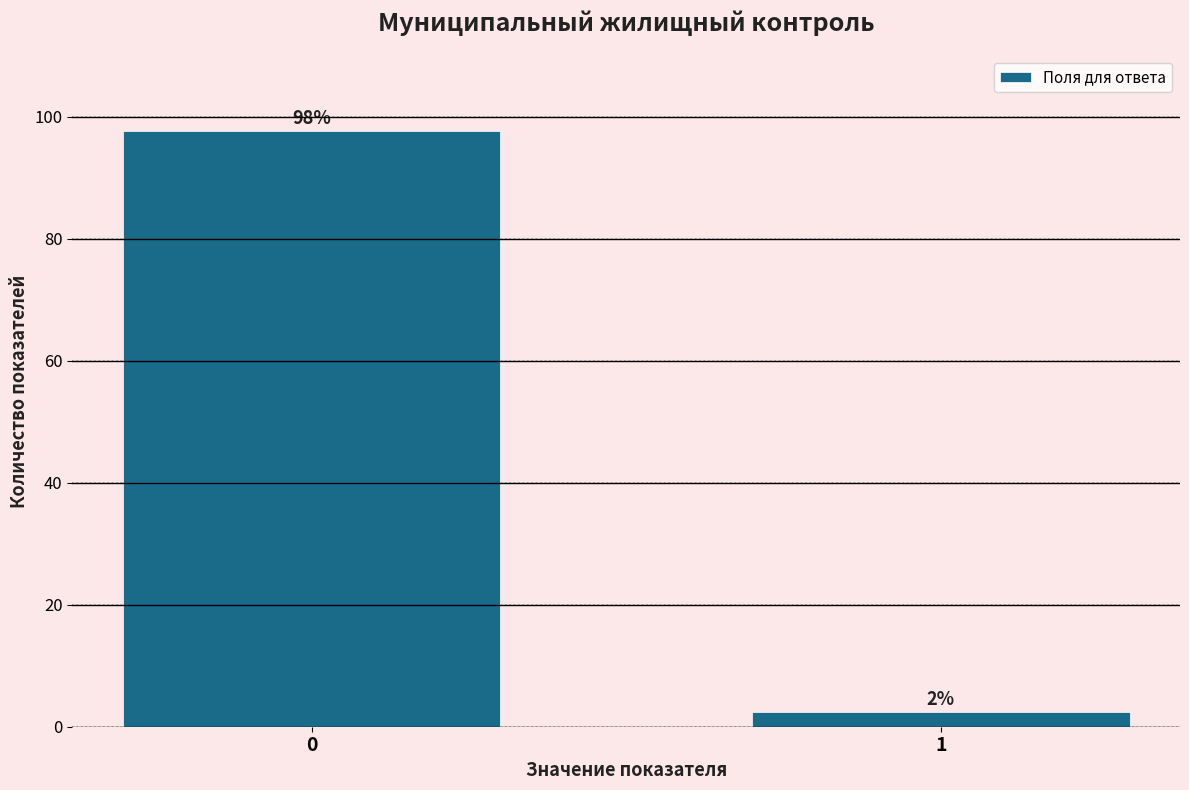

Read the value at 0.

97.6